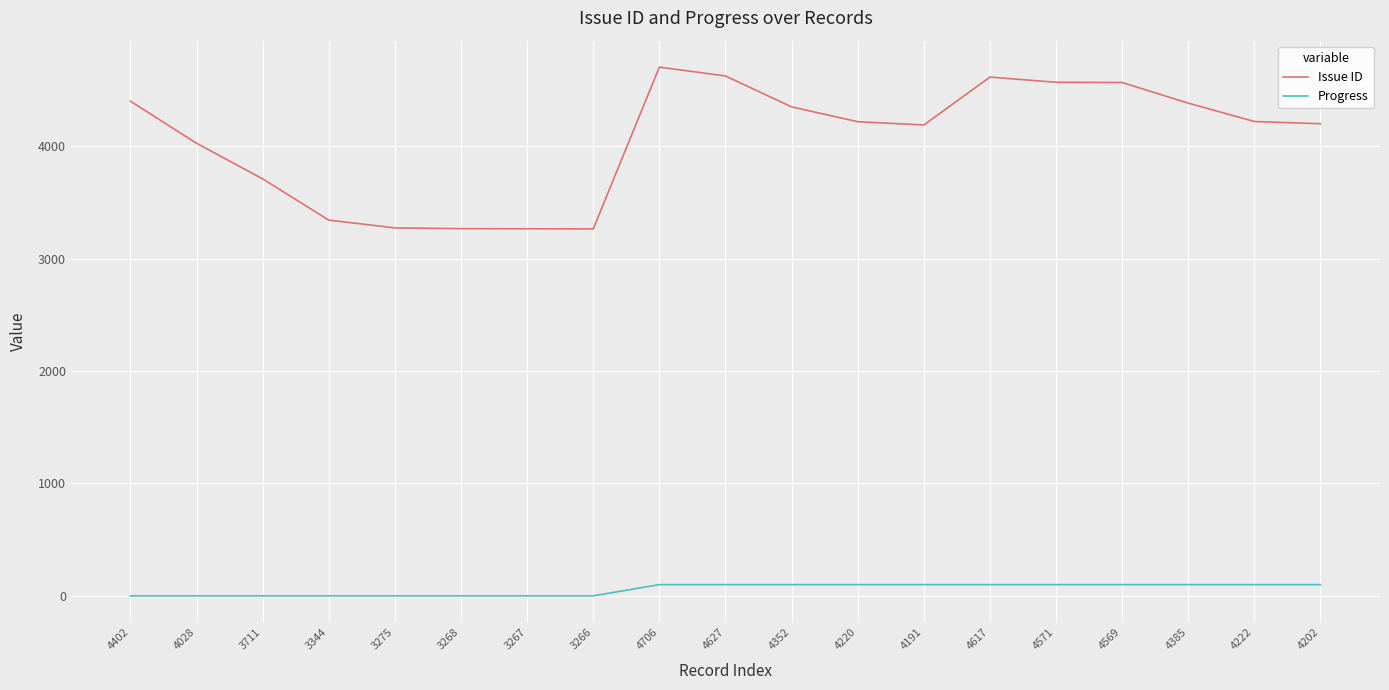

Is this an area chart (filled region under the line)?

No